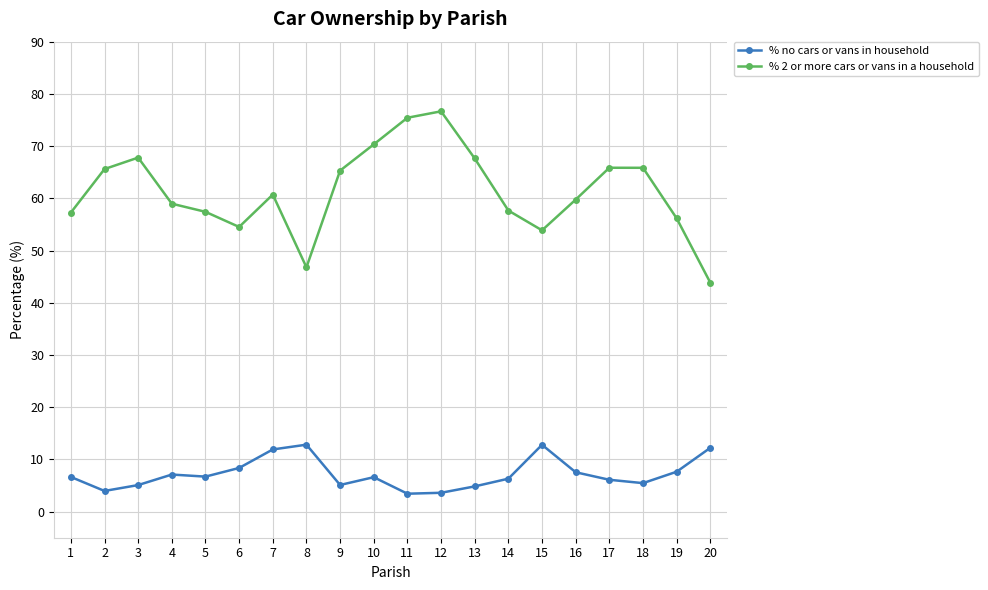

At how many categories does at least one series exceed 12?

20